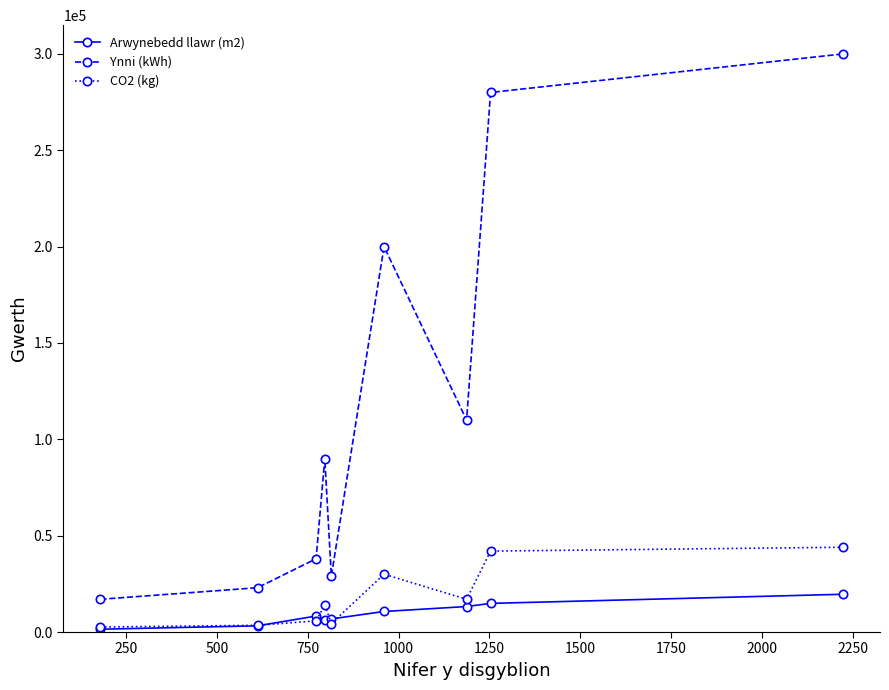

At how many categories does at least one series exceed 291785?

1